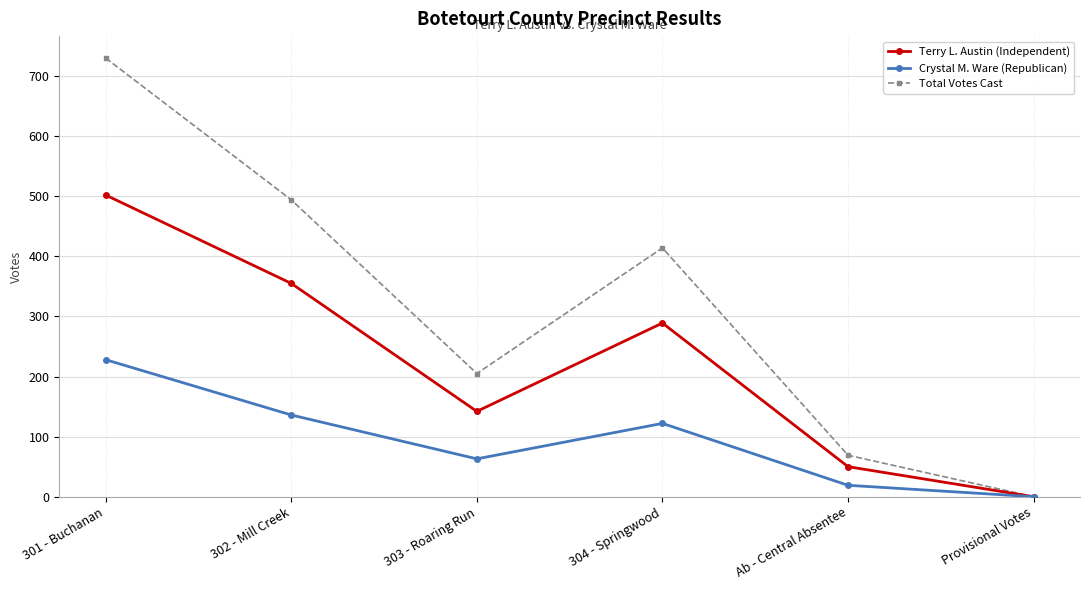

Is it true that Crystal M. Ware (Republican) equals 106 at 303 - Roaring Run?

False